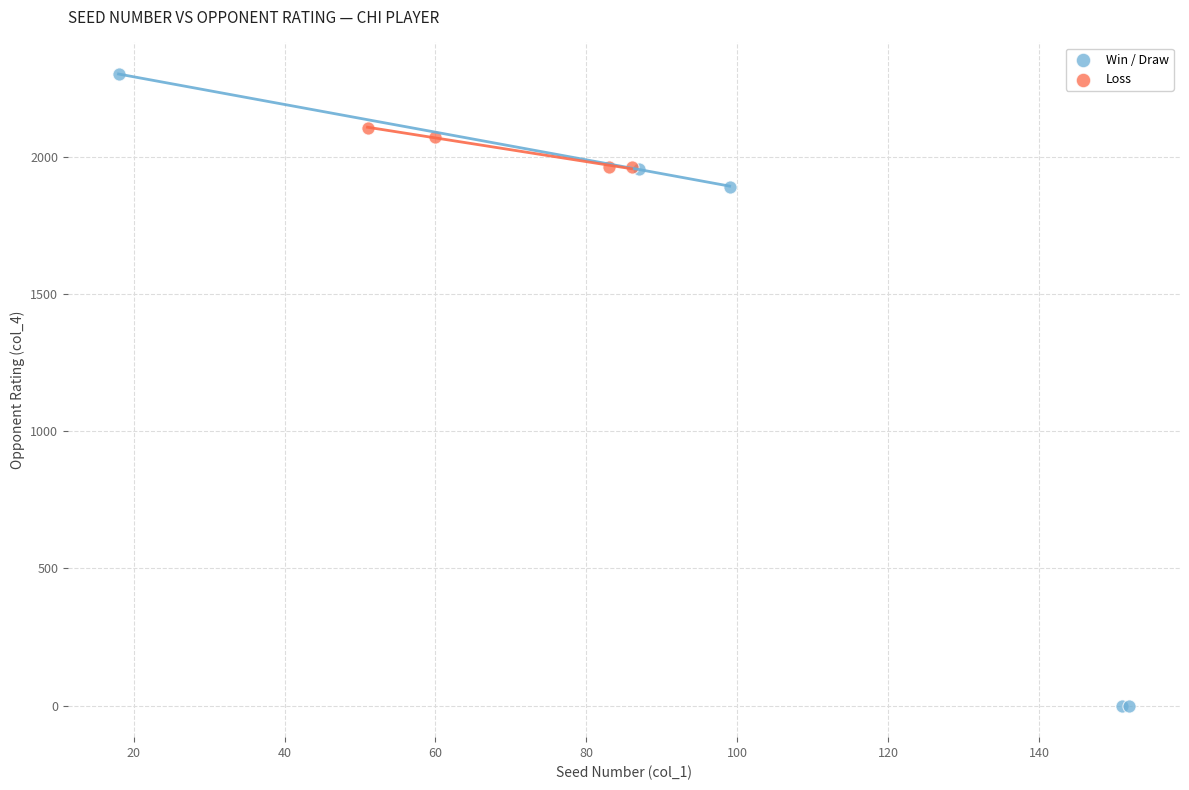

Which series has the largest Y range (max minus min)?

Win / Draw